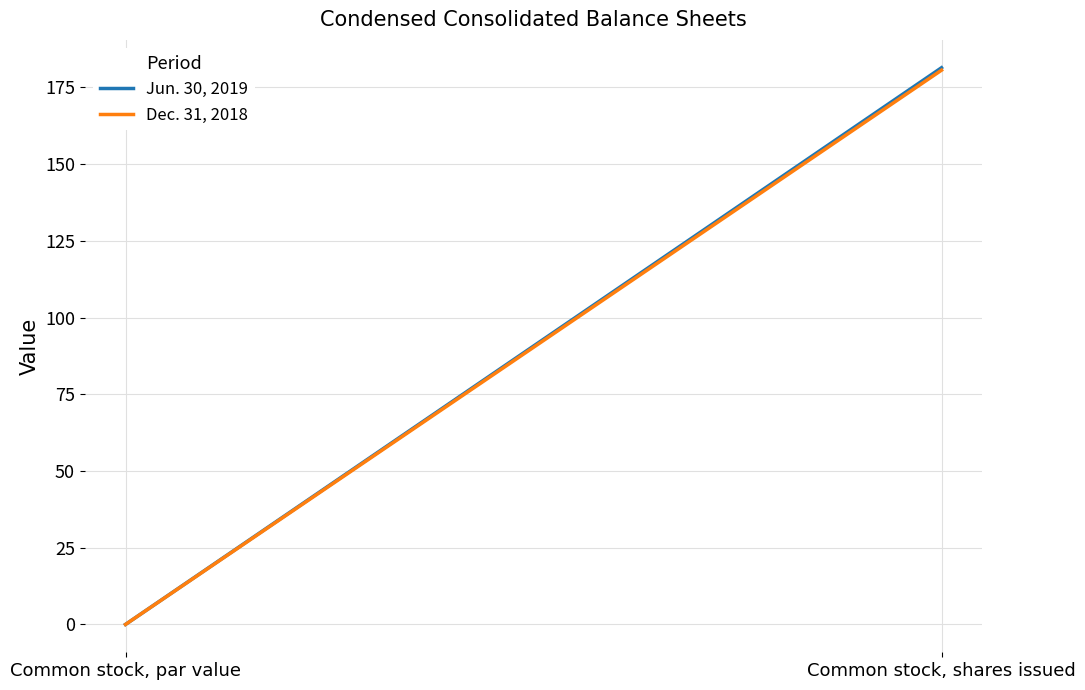

Reading left to right, what are all the values shown in this chart?

Jun. 30, 2019: 0.0	181.4
Dec. 31, 2018: 0.0	180.6